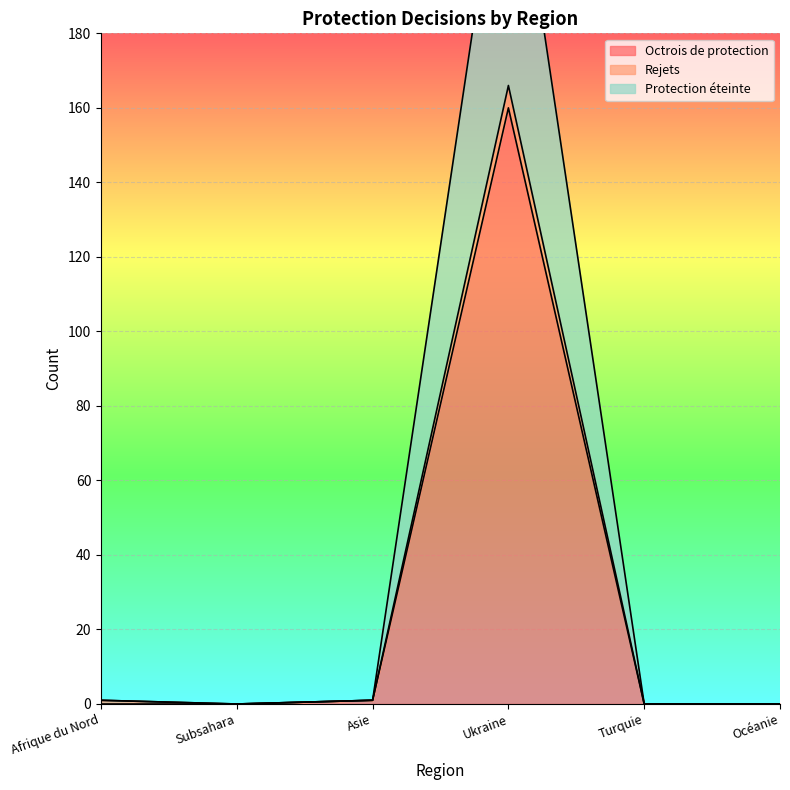

Does the chart display data point markers on the line(s)?

No